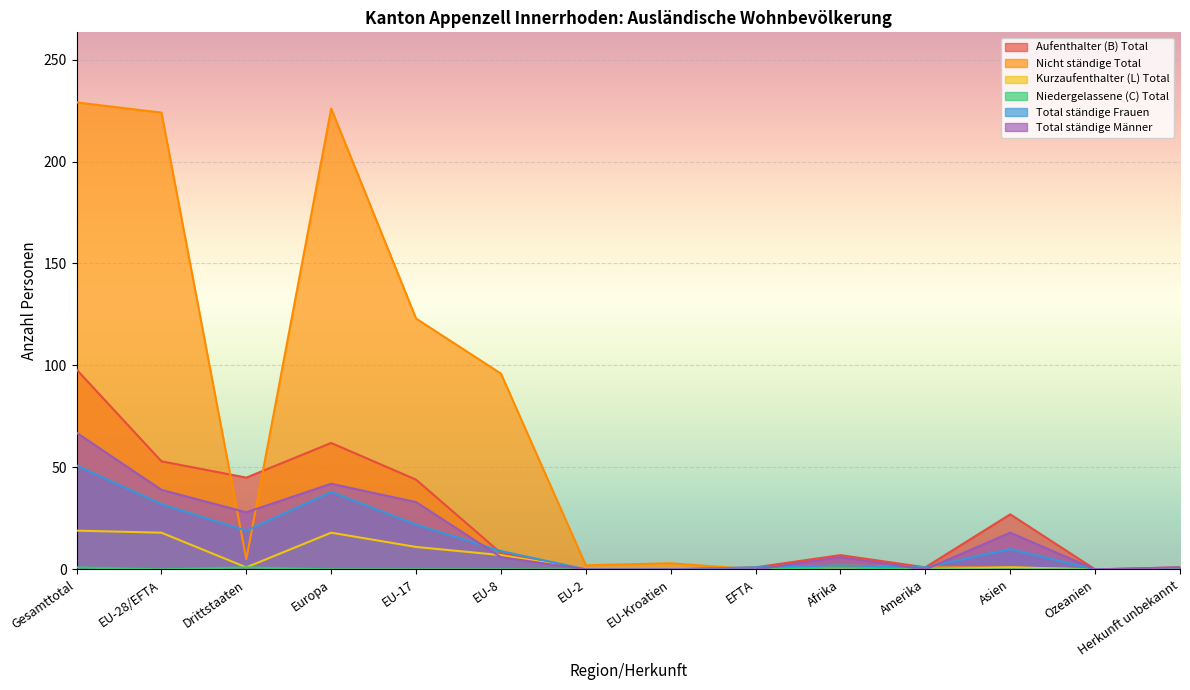

Reading left to right, transcribe all the data shown in this chart.

Aufenthalter (B) Total: Gesamttotal=98	EU-28/EFTA=53	Drittstaaten=45	Europa=62	EU-17=44	EU-8=8	EU-2=0	EU-Kroatien=0	EFTA=1	Afrika=7	Amerika=1	Asien=27	Ozeanien=0	Herkunft unbekannt=1
Nicht ständige Total: Gesamttotal=229	EU-28/EFTA=224	Drittstaaten=5	Europa=226	EU-17=123	EU-8=96	EU-2=2	EU-Kroatien=3	EFTA=0	Afrika=2	Amerika=1	Asien=1	Ozeanien=0	Herkunft unbekannt=0
Kurzaufenthalter (L) Total: Gesamttotal=19	EU-28/EFTA=18	Drittstaaten=1	Europa=18	EU-17=11	EU-8=7	EU-2=0	EU-Kroatien=0	EFTA=0	Afrika=0	Amerika=0	Asien=1	Ozeanien=0	Herkunft unbekannt=0
Niedergelassene (C) Total: Gesamttotal=1	EU-28/EFTA=0	Drittstaaten=1	Europa=0	EU-17=0	EU-8=0	EU-2=0	EU-Kroatien=0	EFTA=0	Afrika=1	Amerika=0	Asien=0	Ozeanien=0	Herkunft unbekannt=0
Total ständige Frauen: Gesamttotal=51	EU-28/EFTA=32	Drittstaaten=19	Europa=38	EU-17=22	EU-8=9	EU-2=0	EU-Kroatien=0	EFTA=1	Afrika=2	Amerika=1	Asien=10	Ozeanien=0	Herkunft unbekannt=0
Total ständige Männer: Gesamttotal=67	EU-28/EFTA=39	Drittstaaten=28	Europa=42	EU-17=33	EU-8=6	EU-2=0	EU-Kroatien=0	EFTA=0	Afrika=6	Amerika=0	Asien=18	Ozeanien=0	Herkunft unbekannt=1